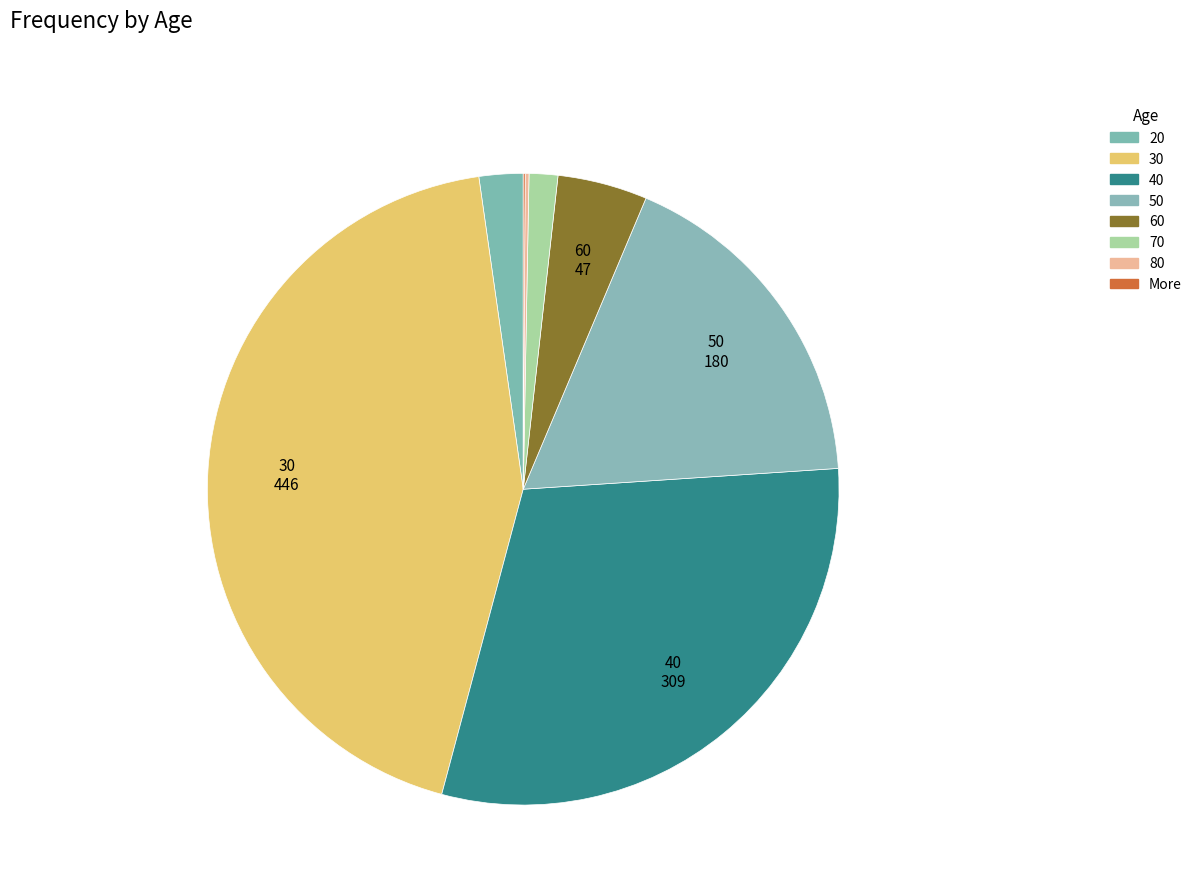

The 30 slice represents 44% of the pie. True or false?

True